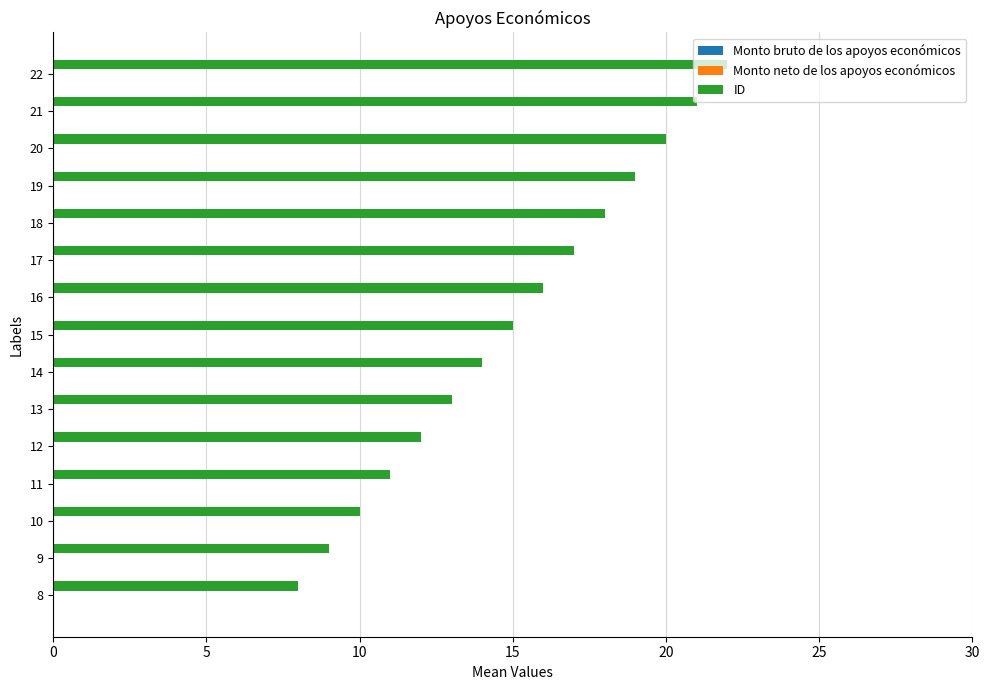

True or false: the data shows 21 at 21.

True